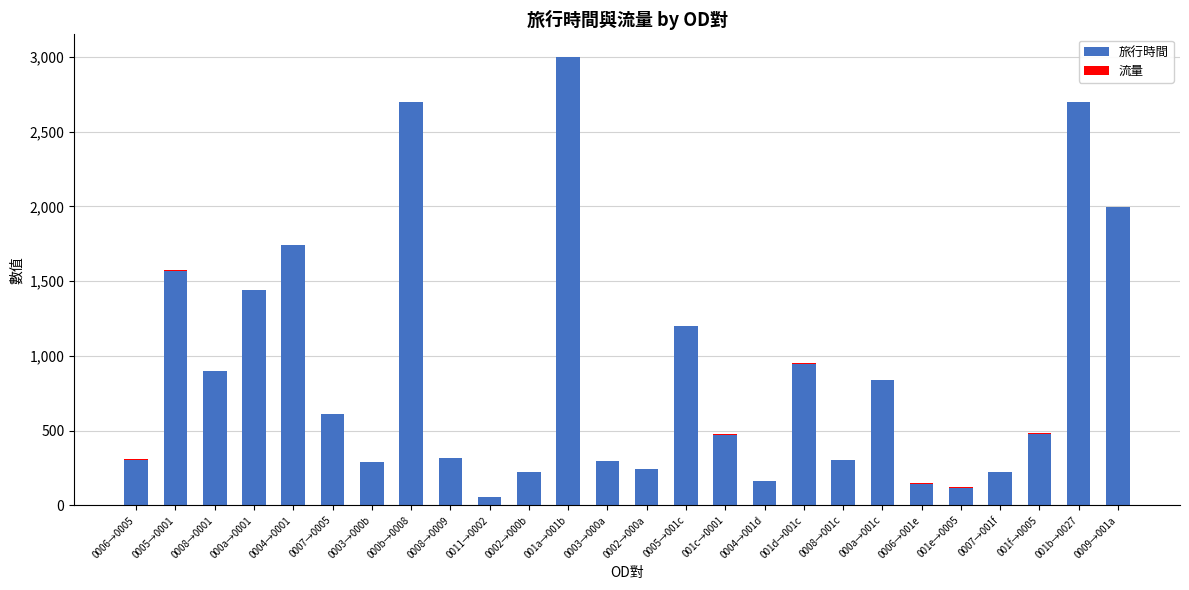

What is the sum of all 旅行時間 values?

23248